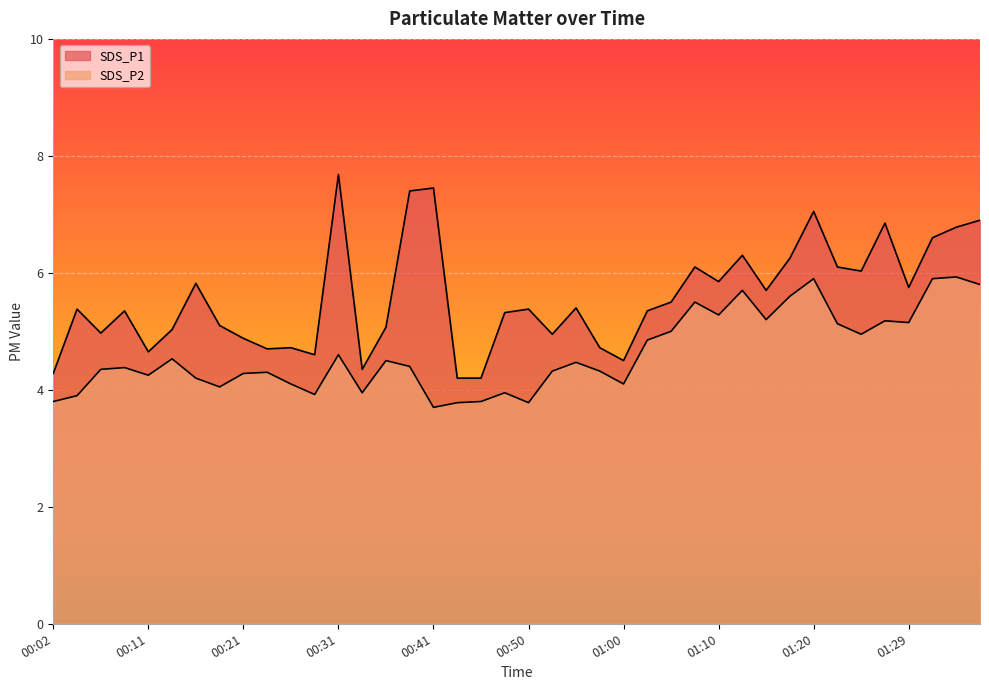

Which category has the lowest value in the SDS_P2 series?

00:41